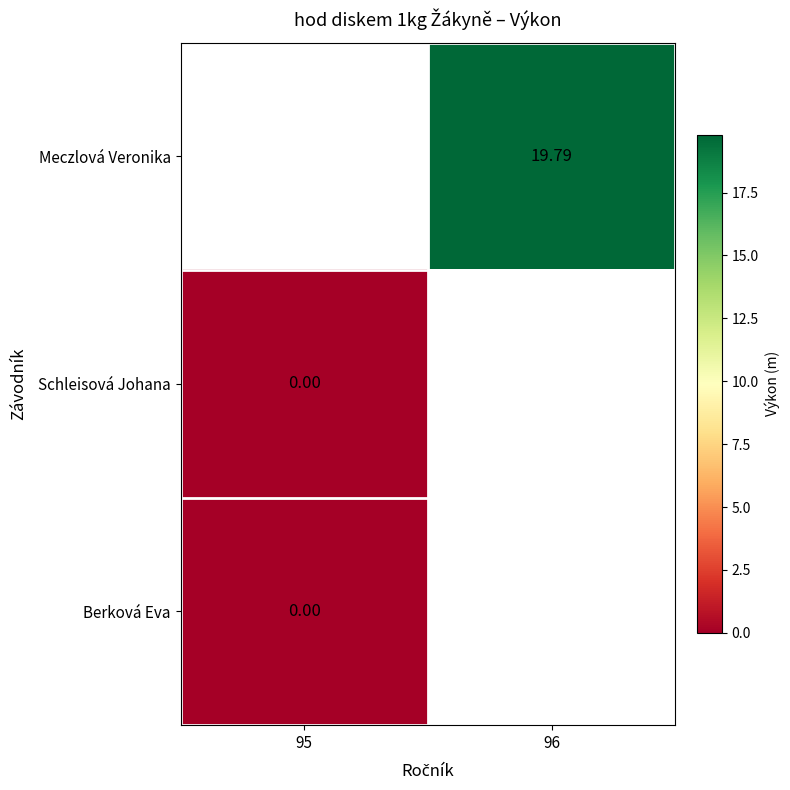

Which category has the lowest value across all series?

95